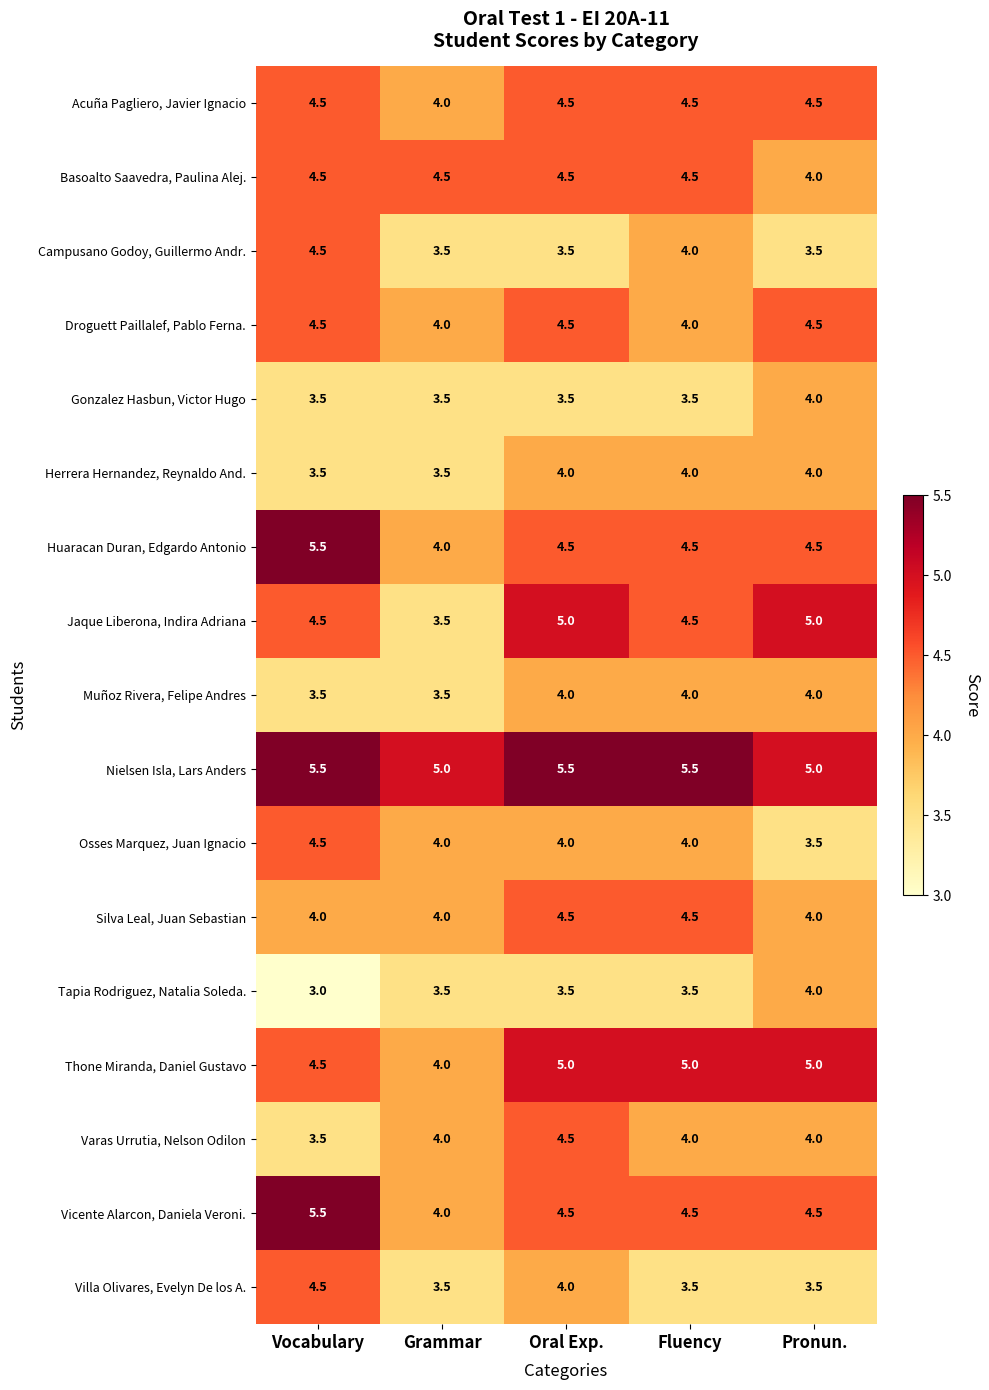

What is the smallest value displayed?

3.0